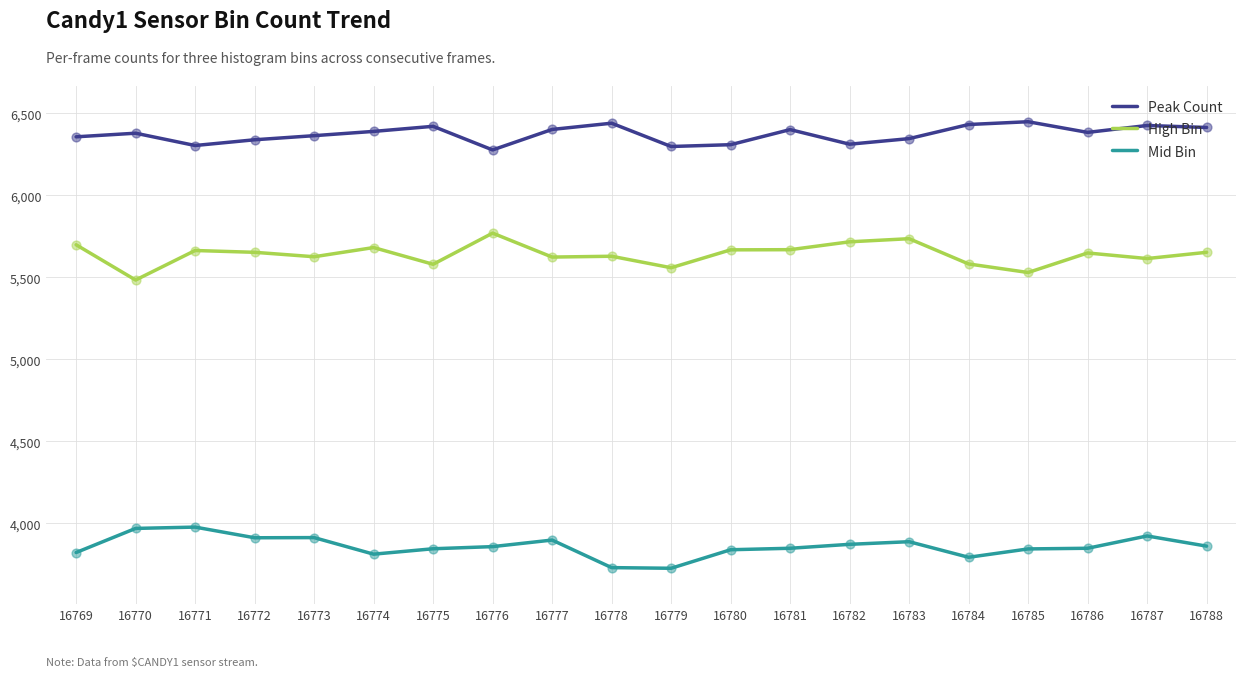

Which series has the largest total across all categories?

Peak Count